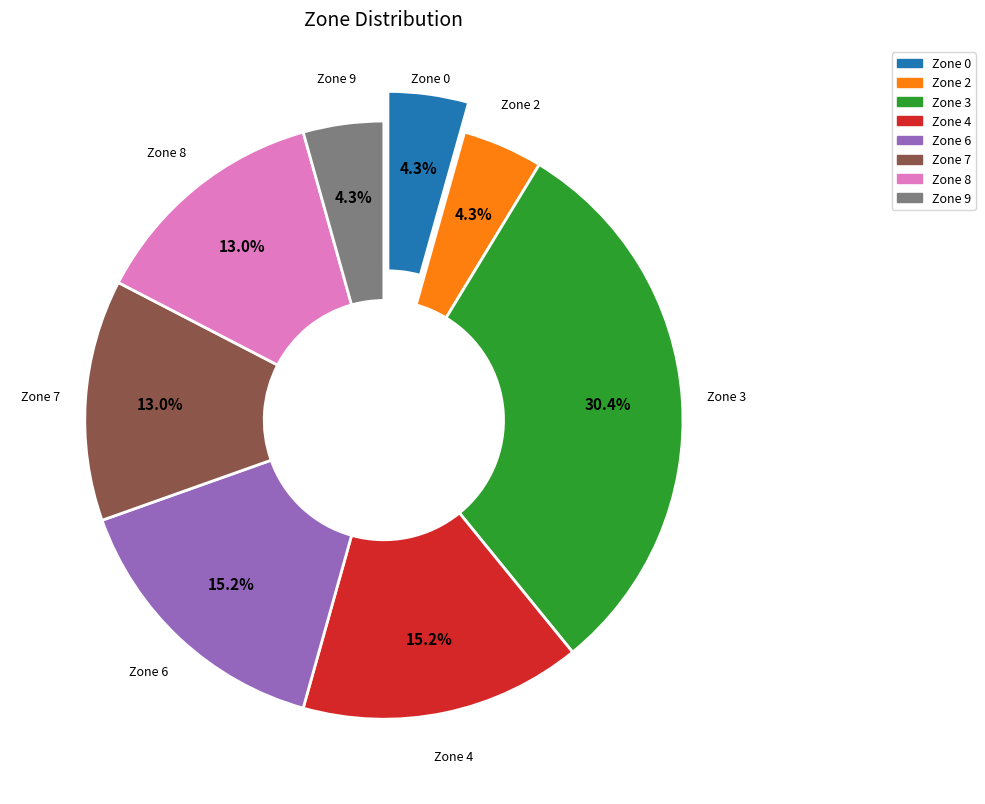

What percentage is the Zone 6 slice, to the nearest percent?

15%